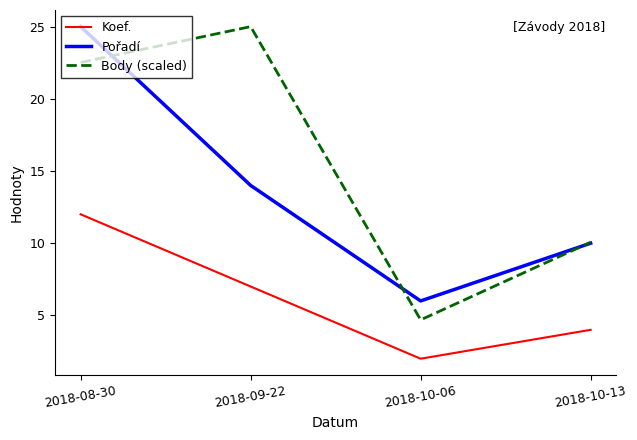

Which series changed the most between 2018-08-30 and 2018-09-22?

Pořadí